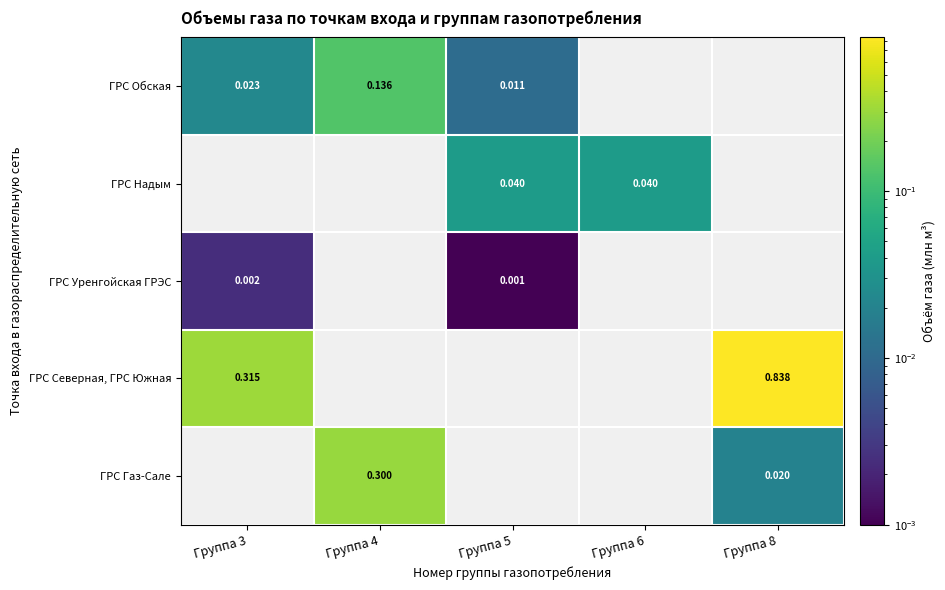

Which series has the largest range (max minus min)?

ГРС Северная, ГРС Южная